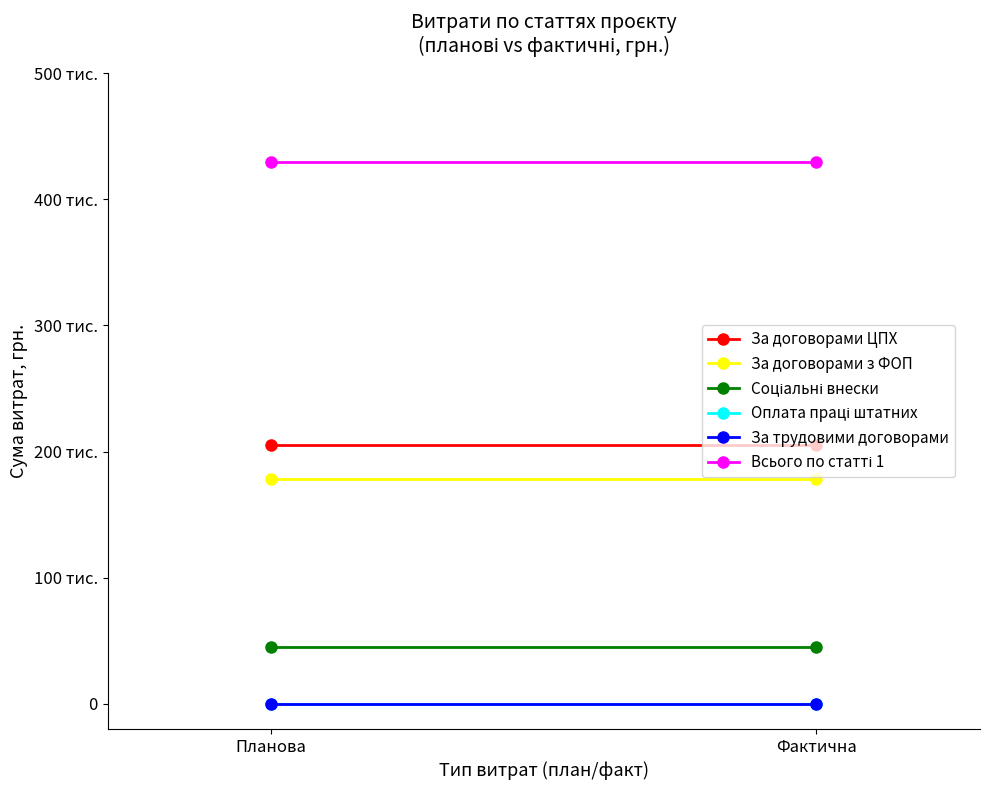

How many data points does each series have?

2